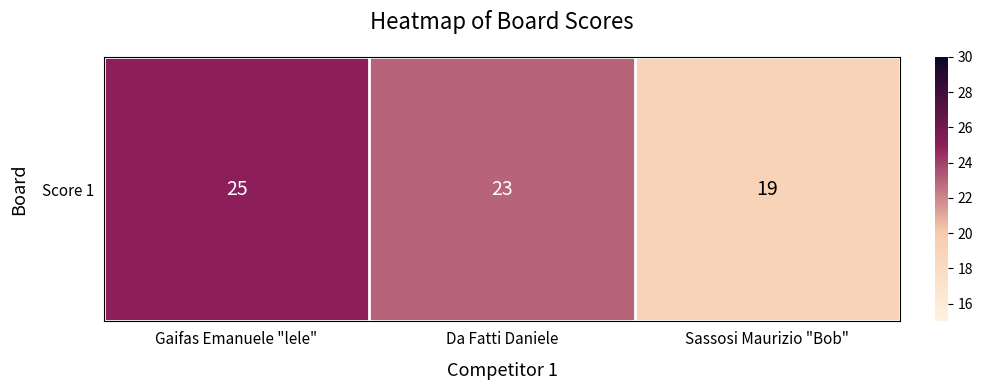

What is the average value?

22